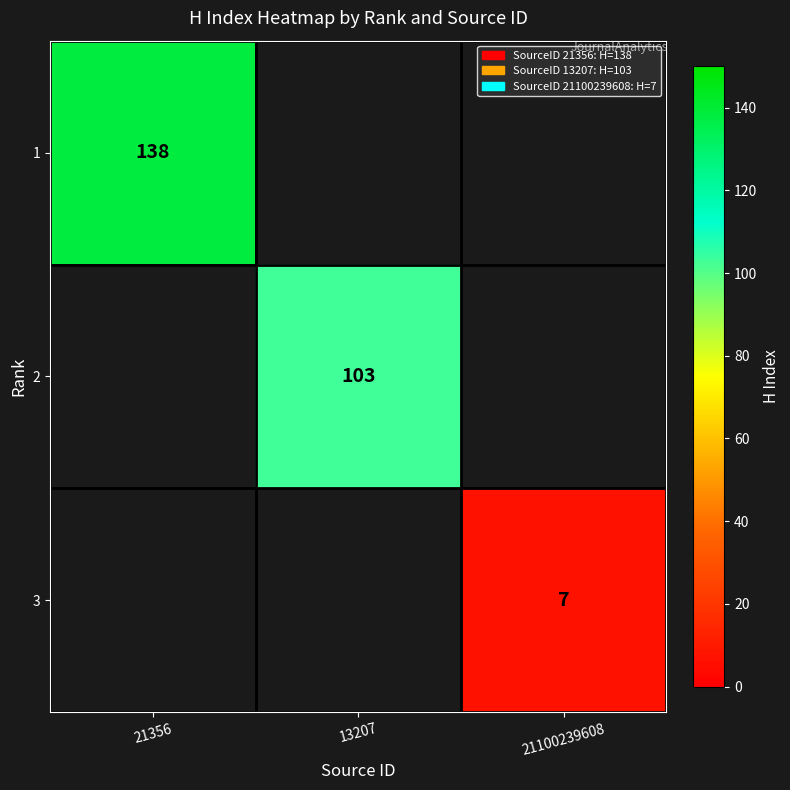

The 3 series shows 4 at 21100239608. True or false?

False